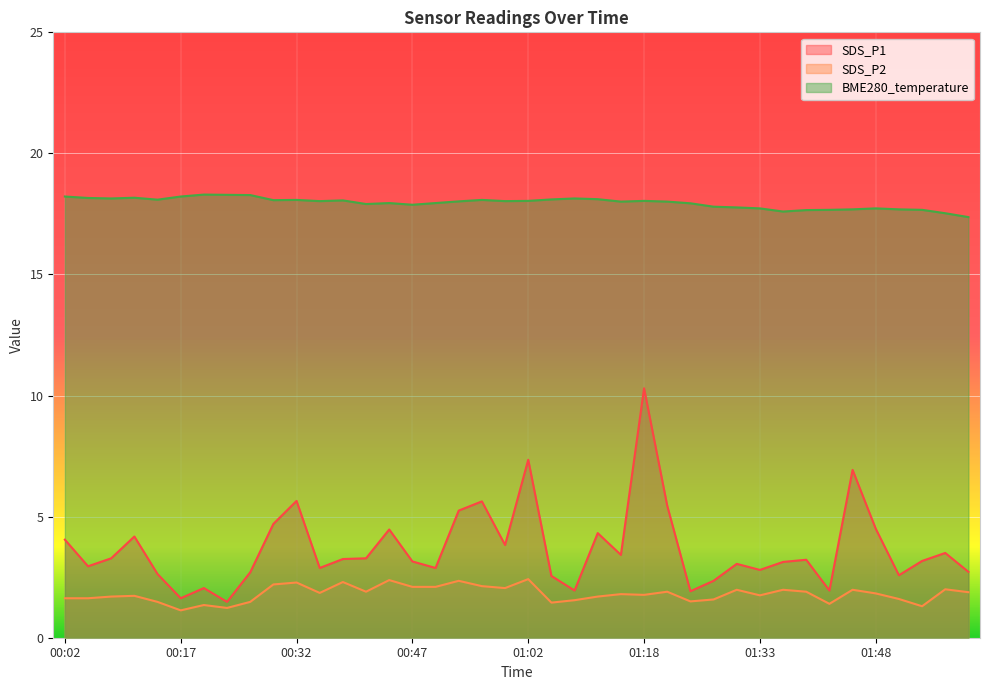

True or false: SDS_P1 has more than 0 interior local peaks.

True